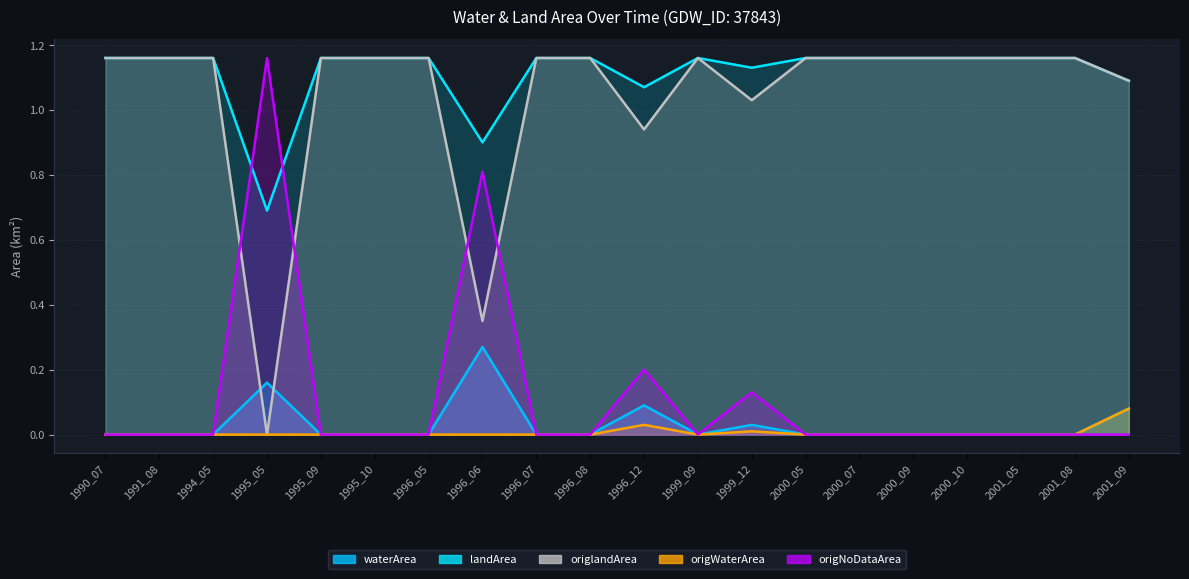

The origWaterArea series shows -0.0 at 1991_08. True or false?

False